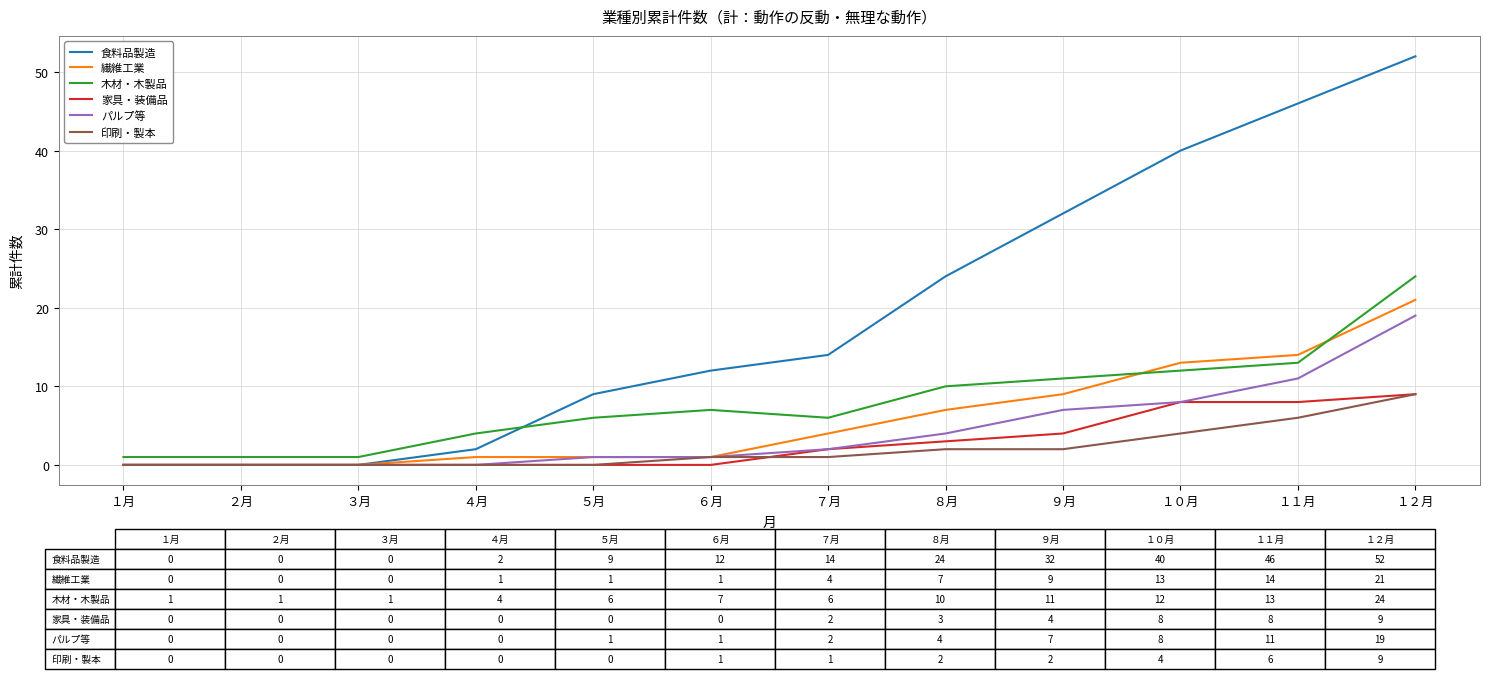

How many 家具・装備品 values are between 0 and 8?

11